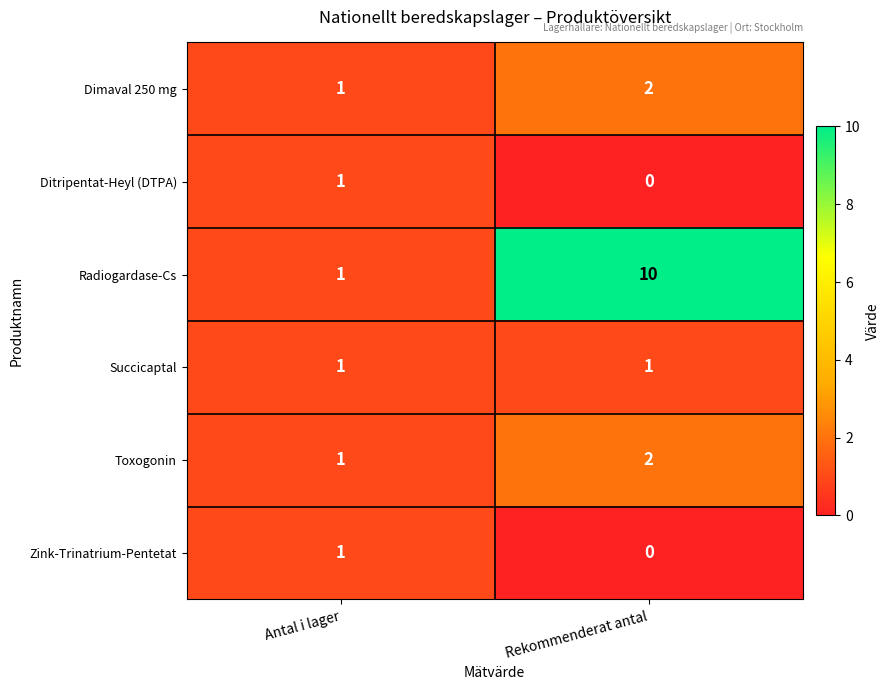

Is it true that Toxogonin equals 3 at Rekommenderat antal?

False